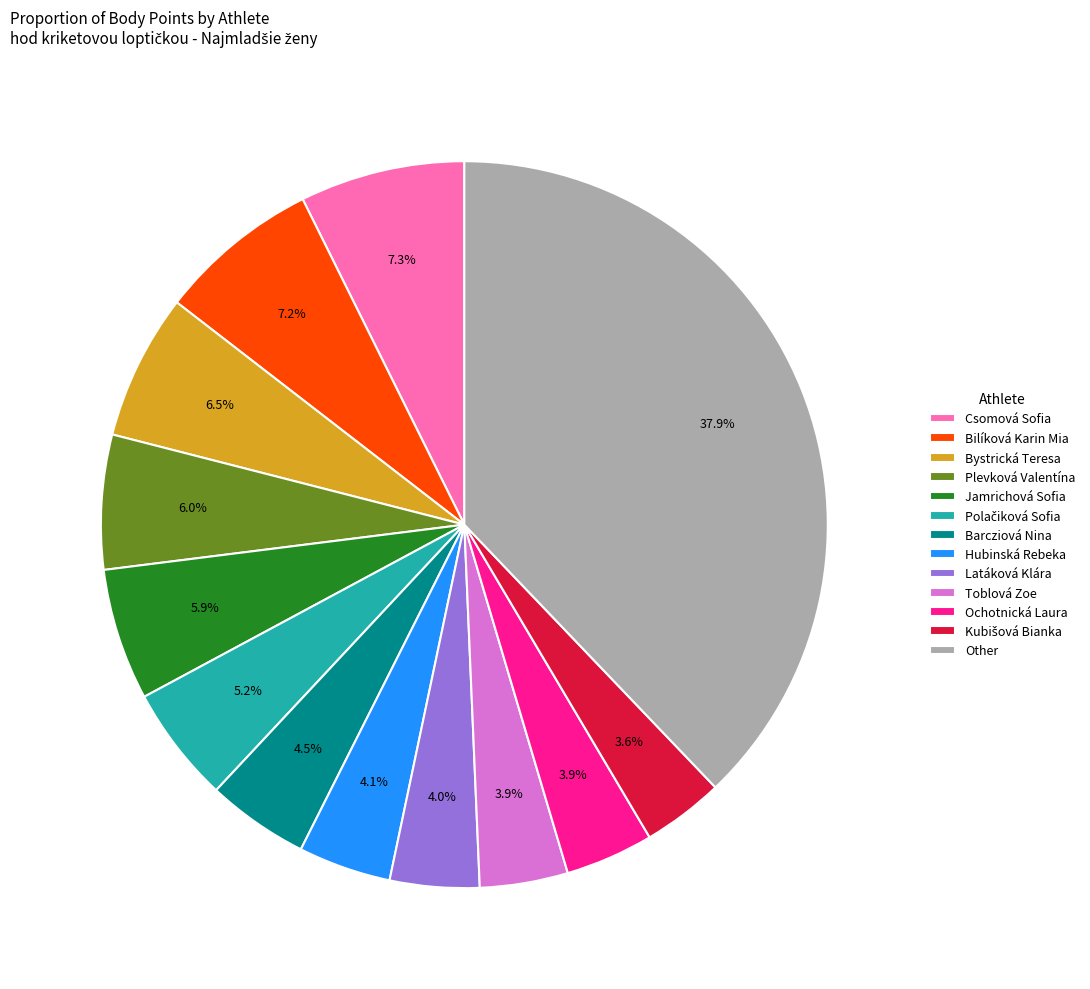

How many slices are in this pie chart?

13